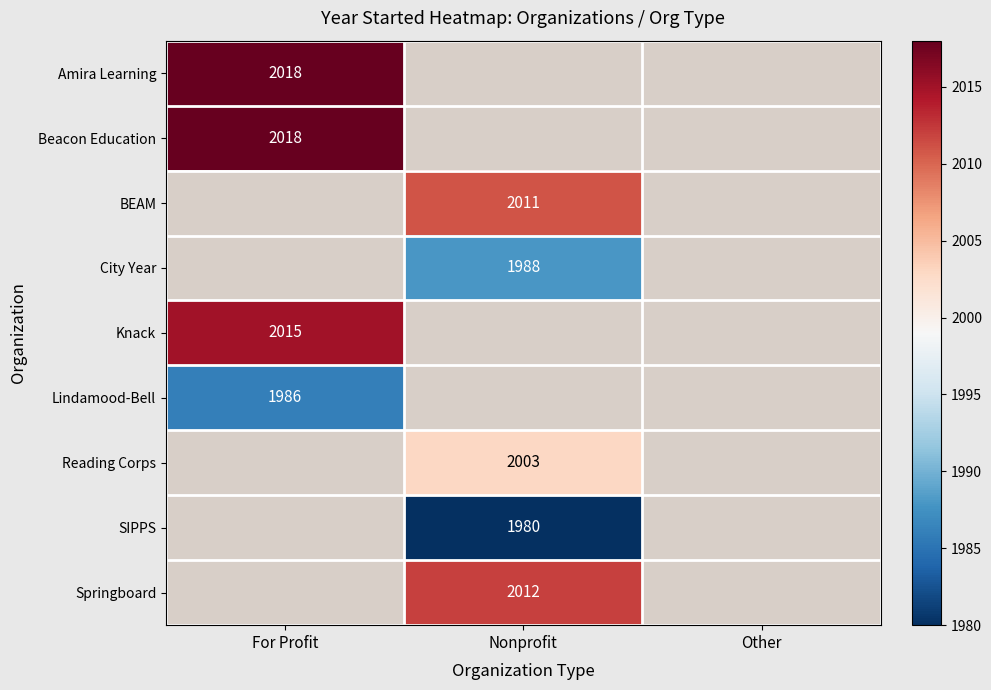

At how many categories does at least one series exceed 1992?

2